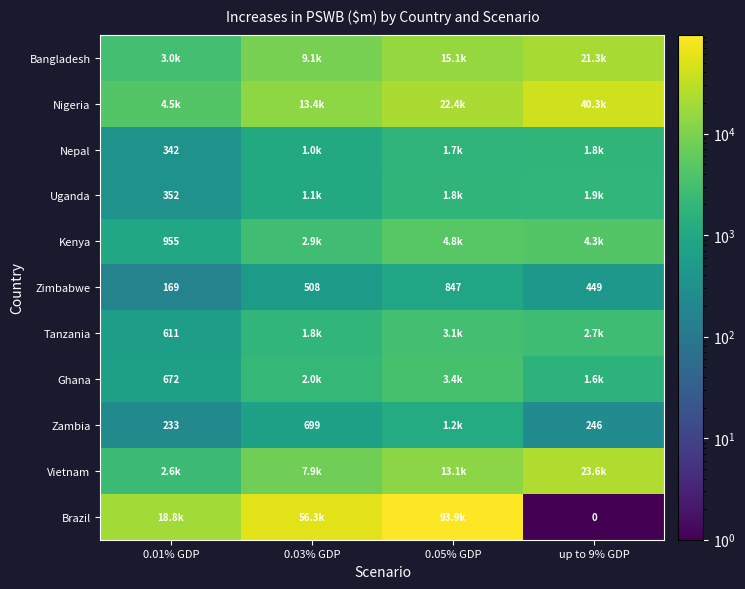

What is the total value across all series at 0.01% GDP?

32238.9